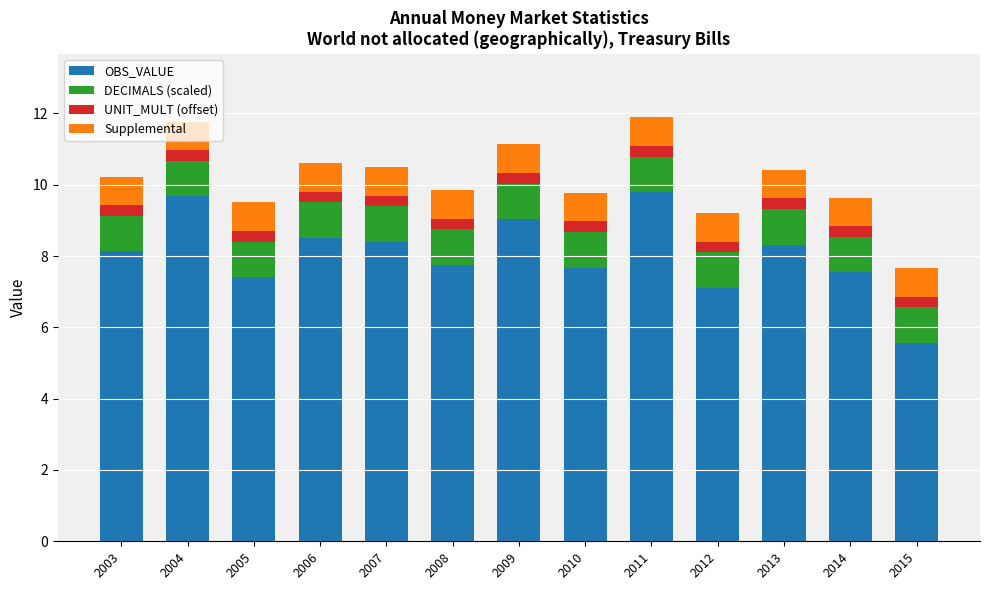

How many bars are there in total?

13